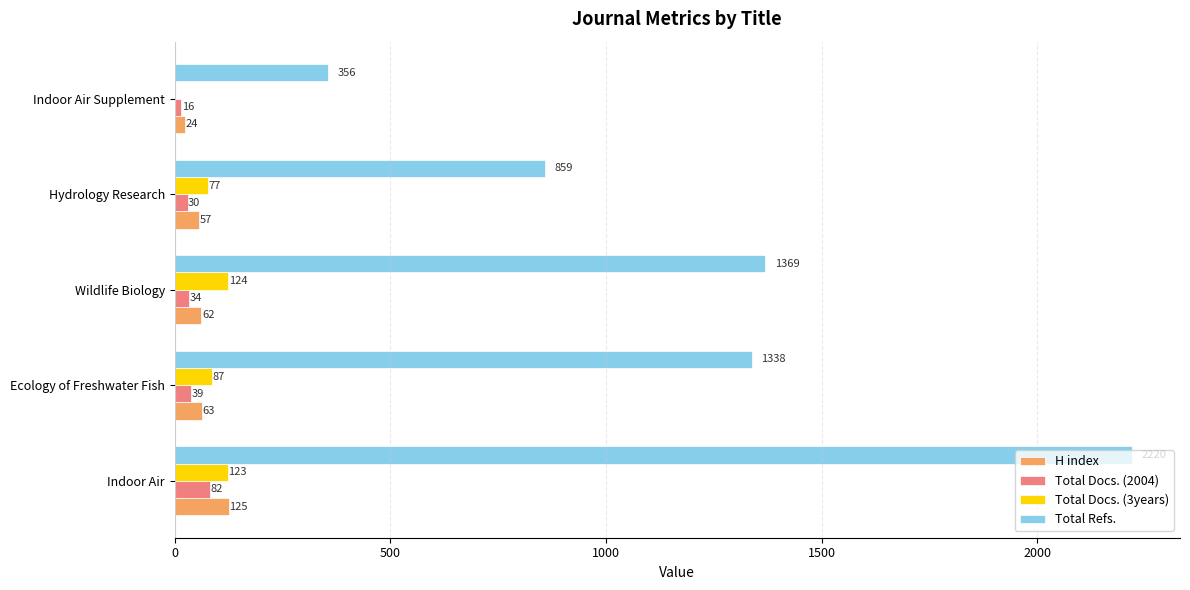

True or false: H index has a value of 24 at Indoor Air Supplement.

True